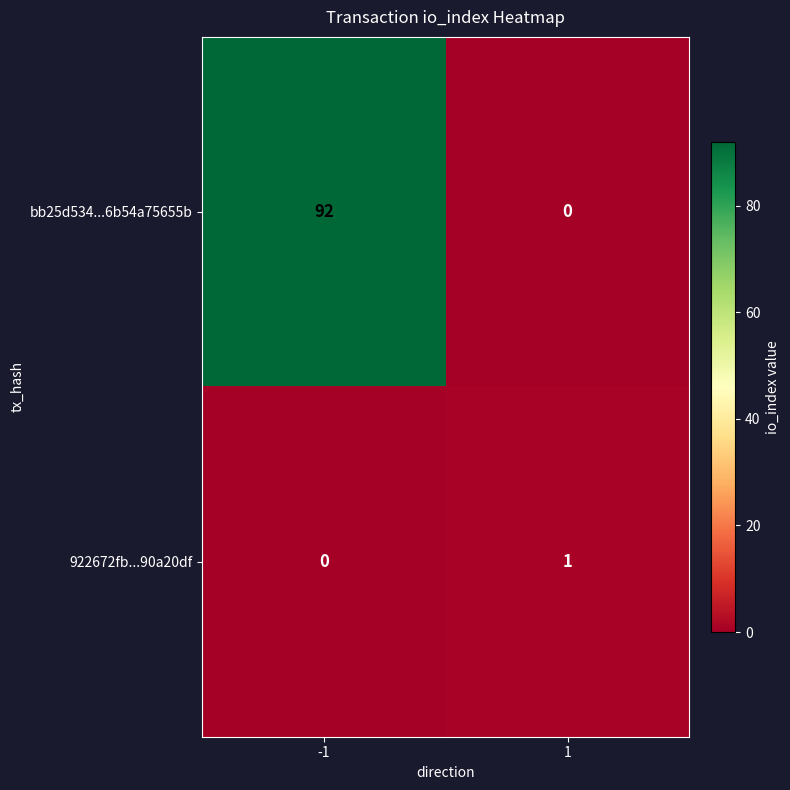

What is the greatest value displayed?

92